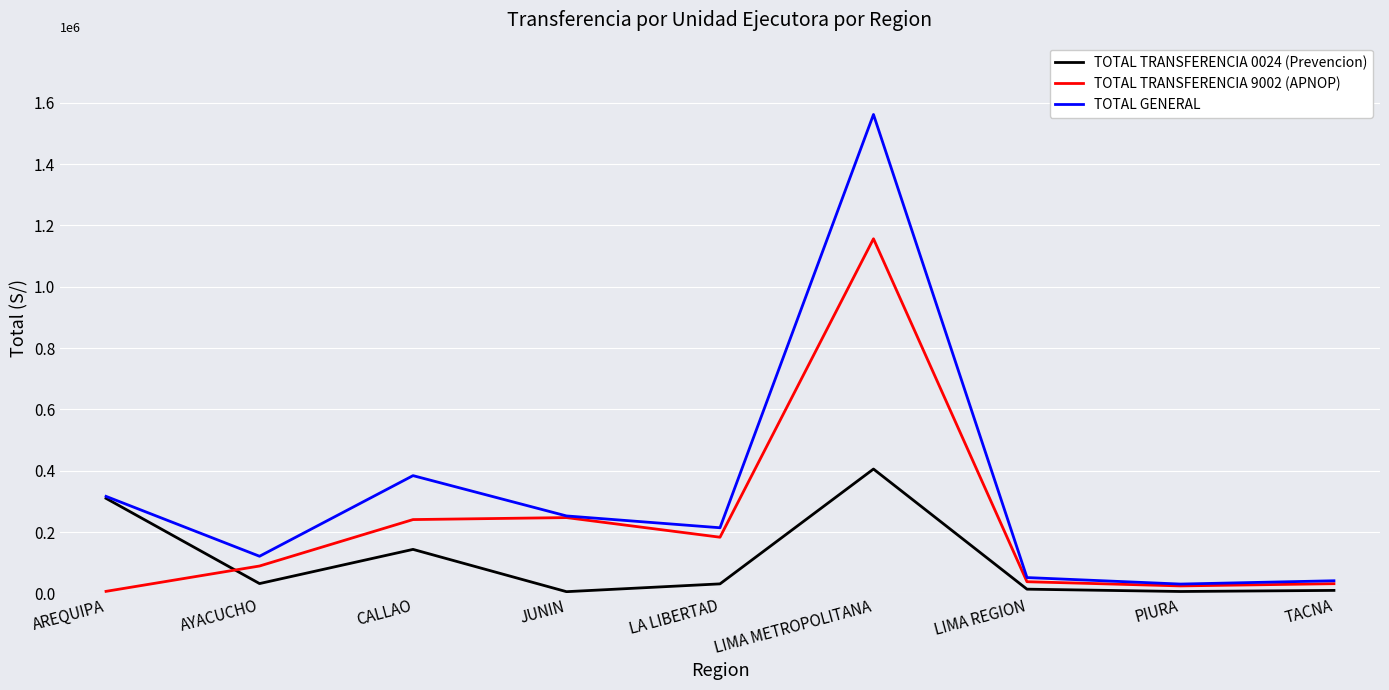

Does the chart display data point markers on the line(s)?

No